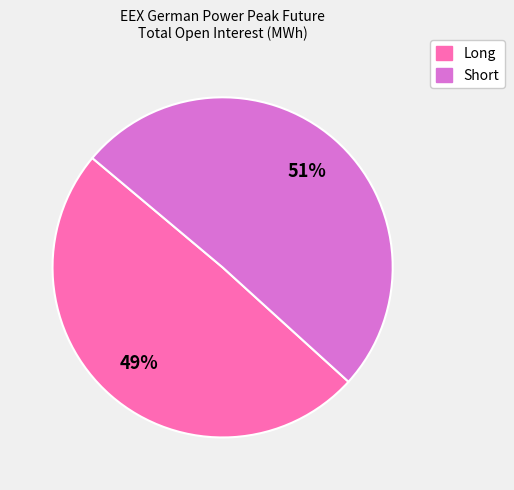

Is the sum of Short and Long greater than half?

Yes